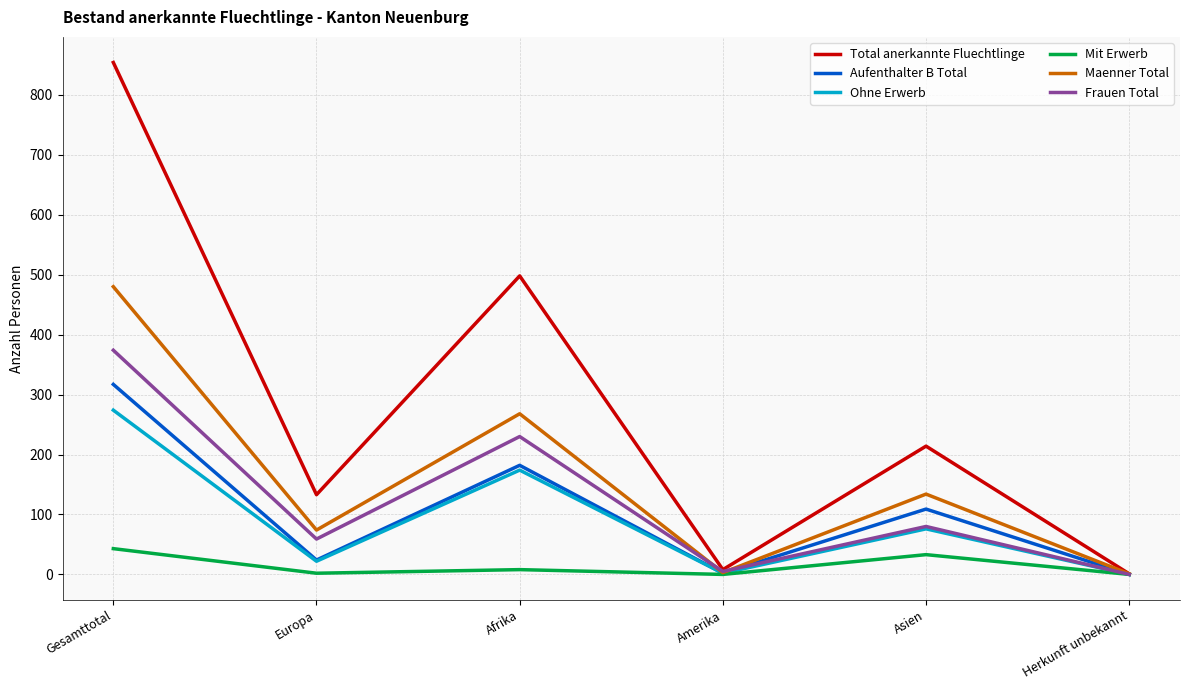

The Total anerkannte Fluechtlinge series shows 1480 at Gesamttotal. True or false?

False